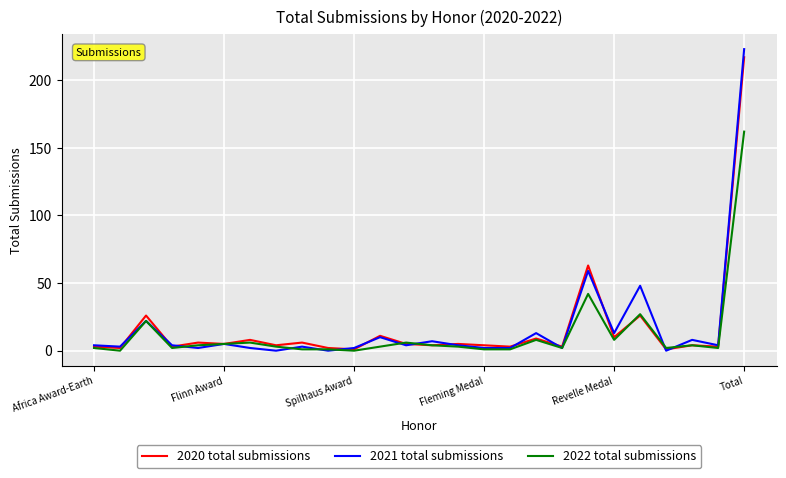

What is the average value of the 2021 total submissions series?

17